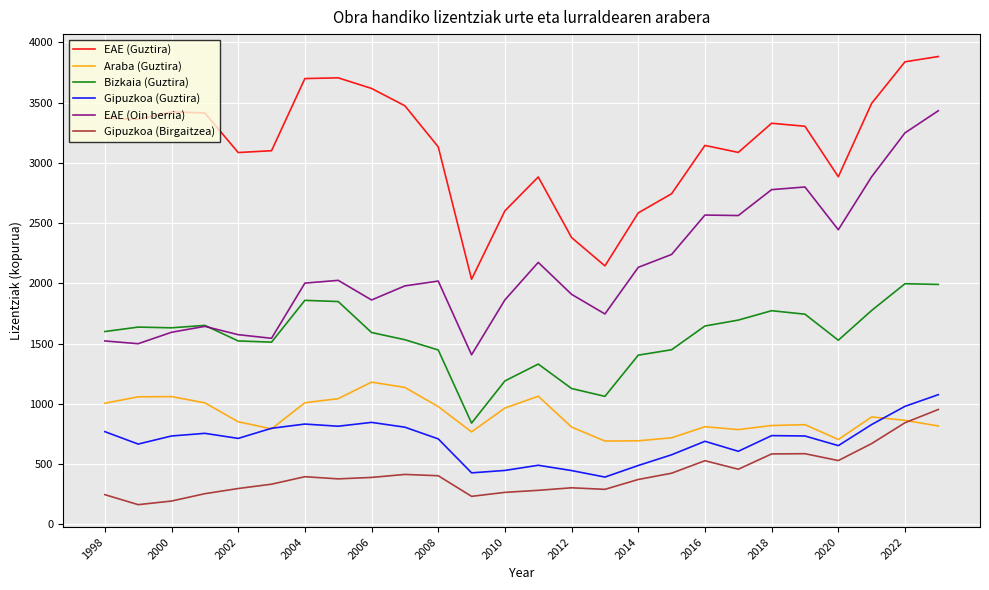

What is the smallest value displayed?

163